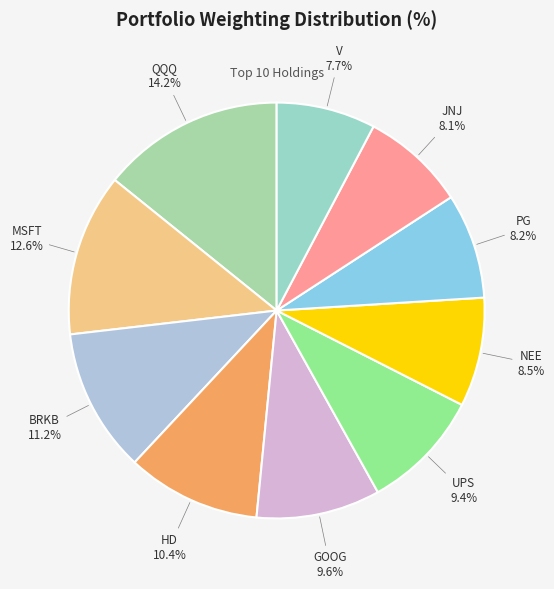

Is it true that JNJ is 20% of the pie?

False